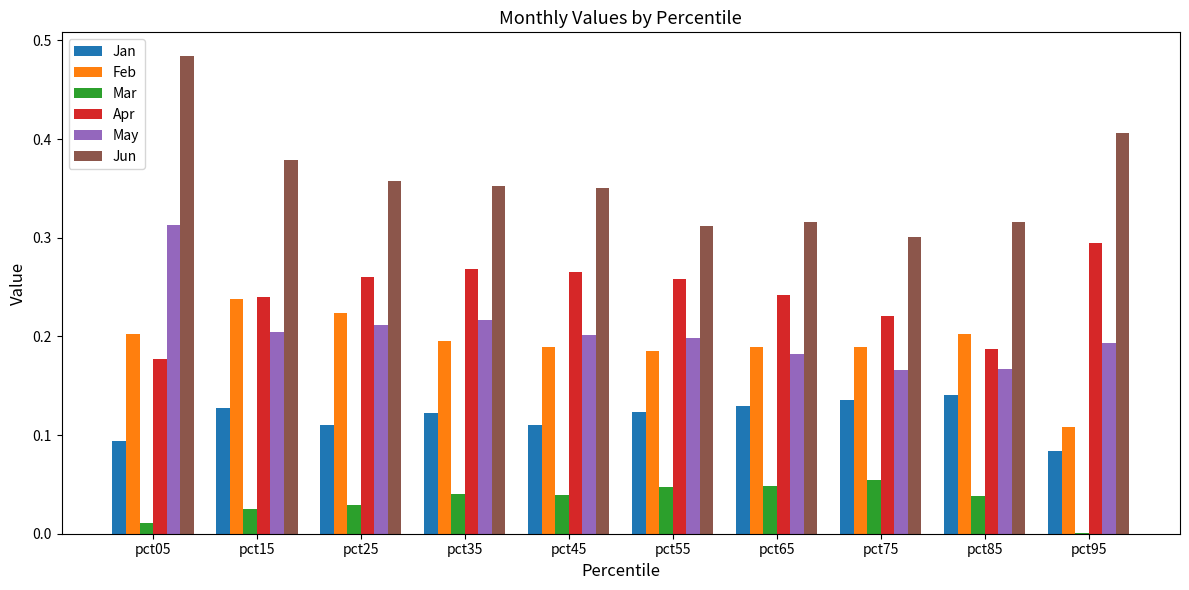

Is it true that Apr equals 0.3 at pct25?

True